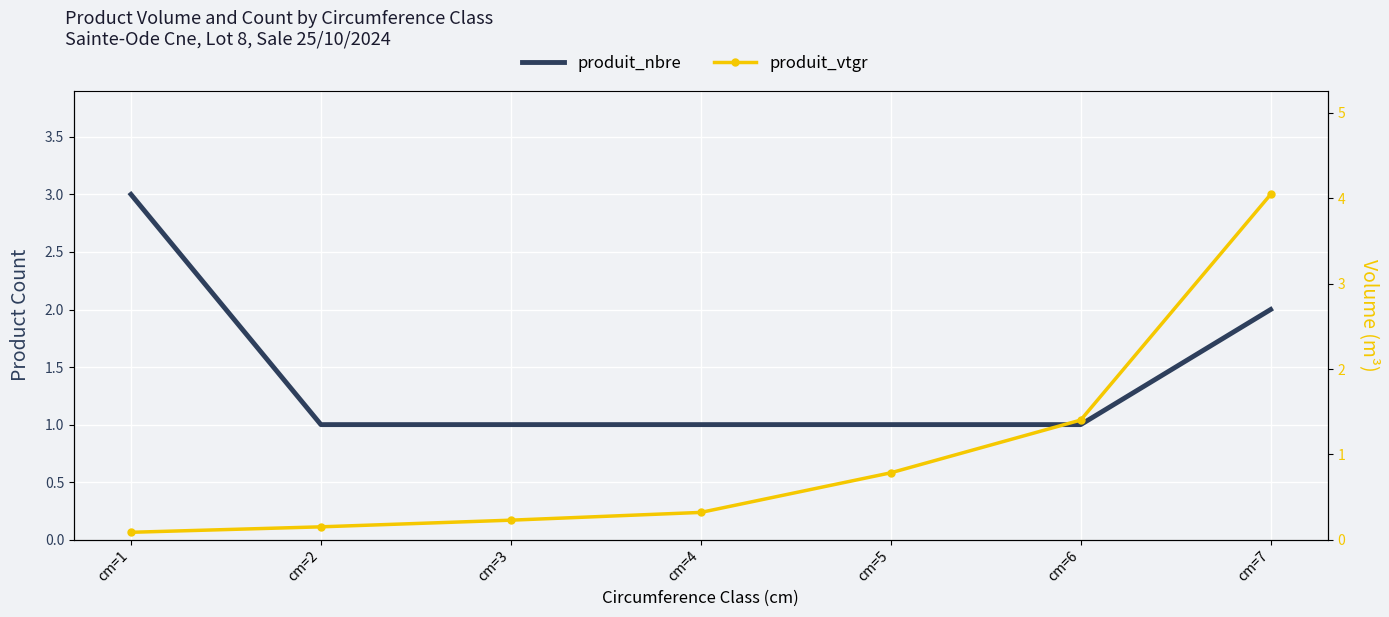

What is the difference between the produit_vtgr values at cm=5 and cm=3?

0.6